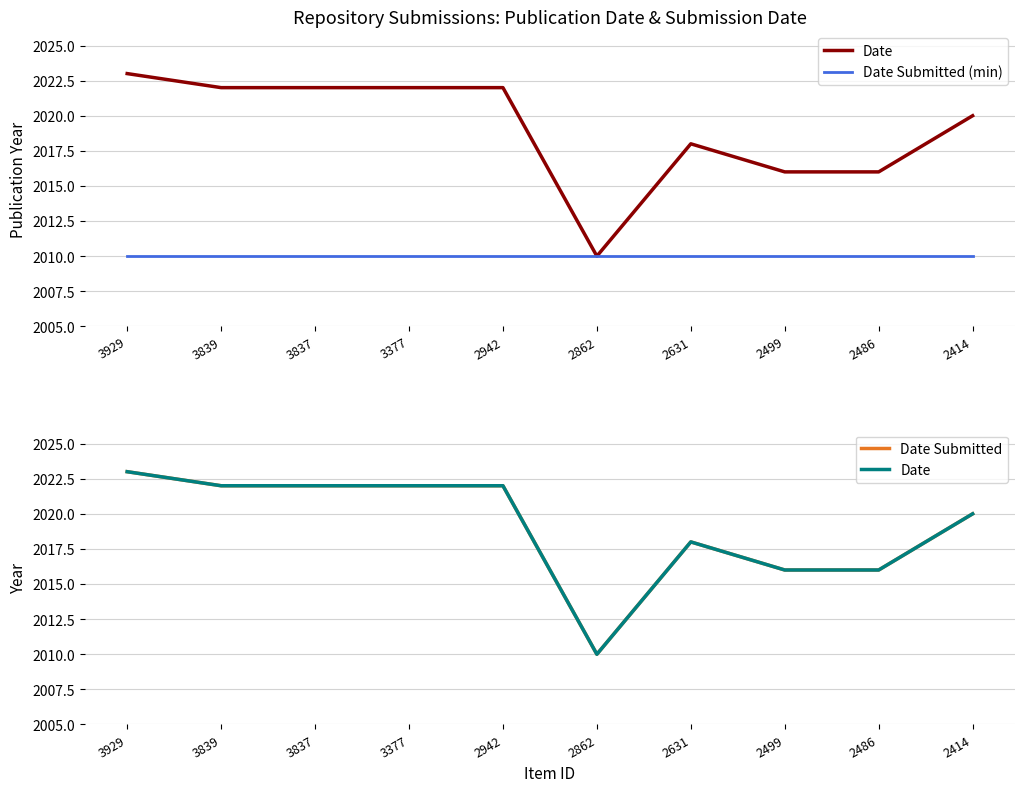

True or false: Date Submitted and Date cross at least once.

False